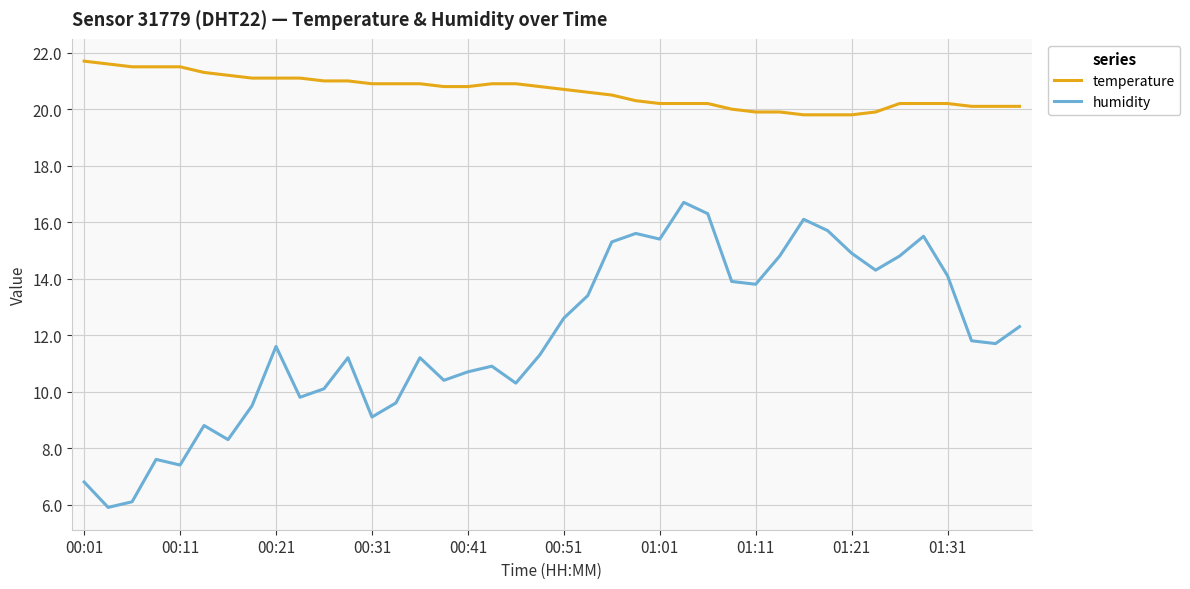

List the series in order of their overall mean, highest first.

temperature, humidity